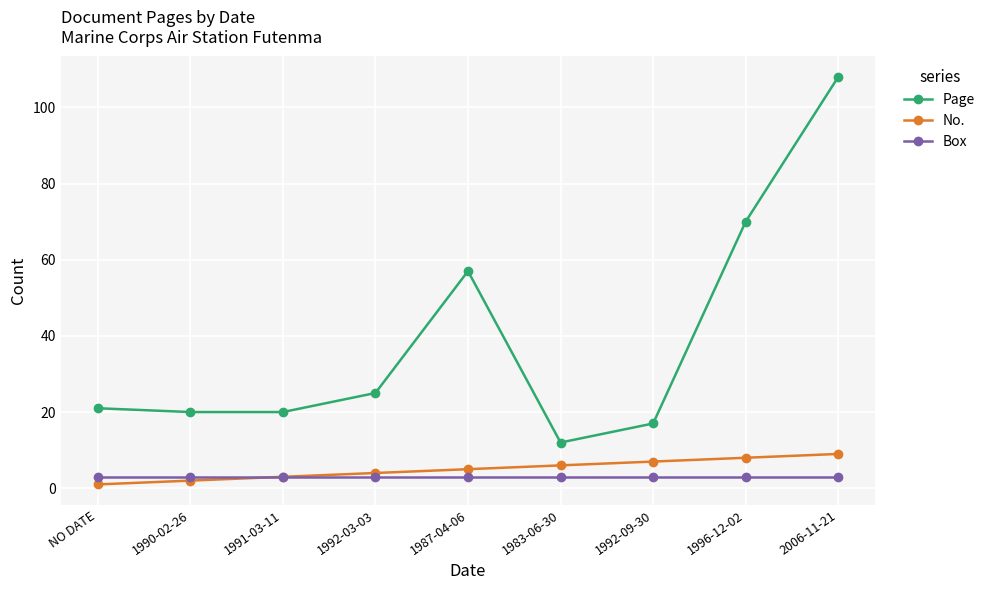

What is the label of the 5th point from the right?

1987-04-06